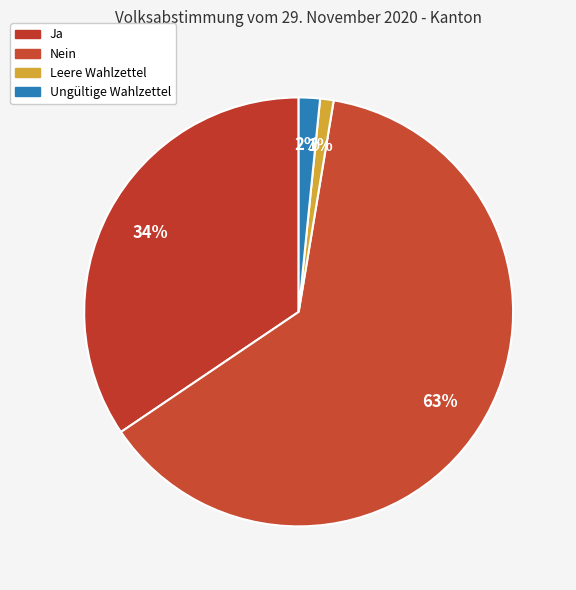

Does Ungültige Wahlzettel represent more than half of the total?

No